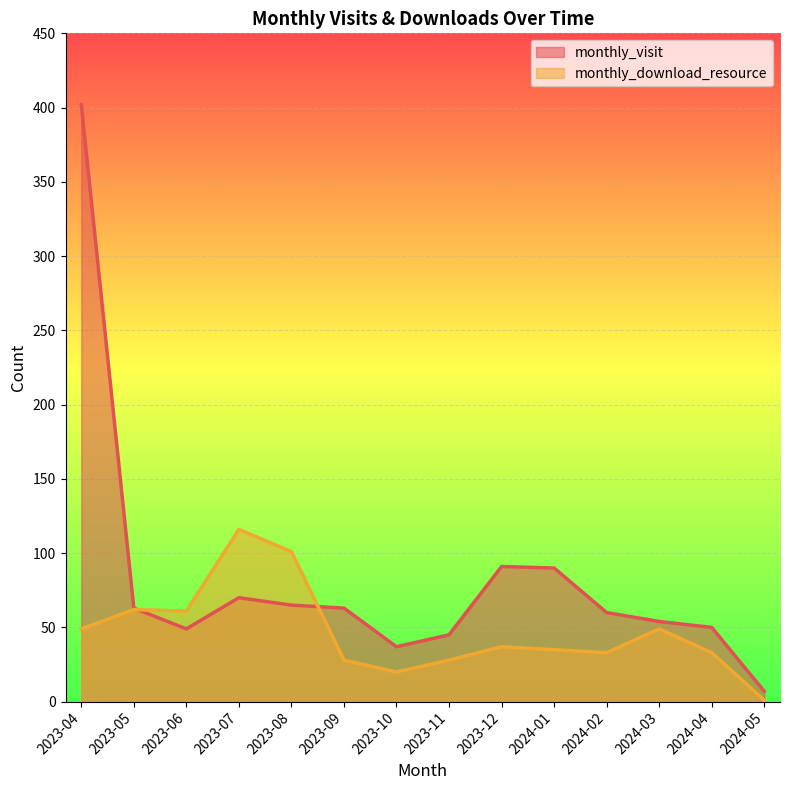

What is the value of the monthly_download_resource point at the 4th from the left?

116